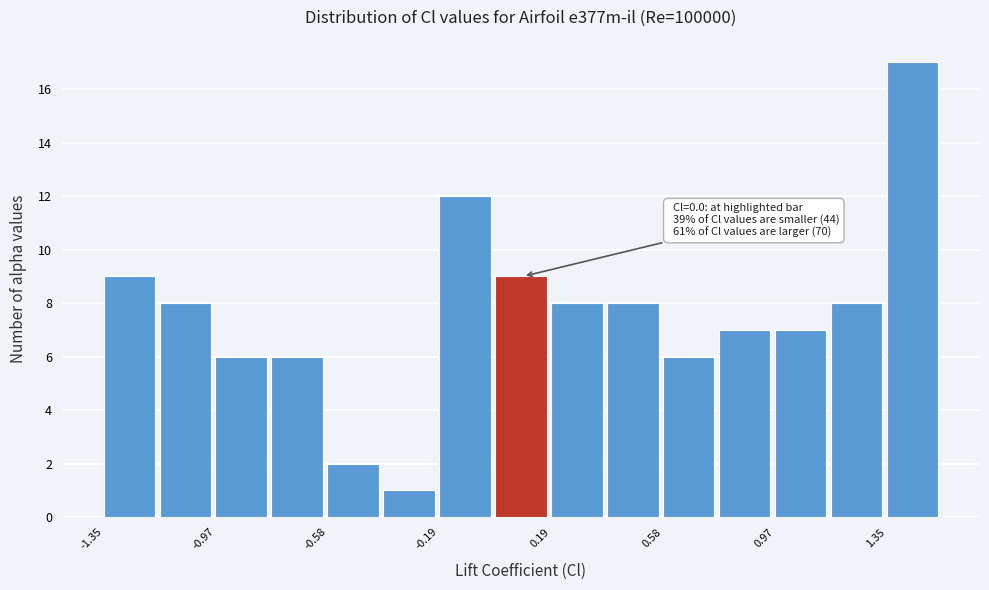

Read against the x-axis, roughly where is the centre of the tallest bar?

1.45